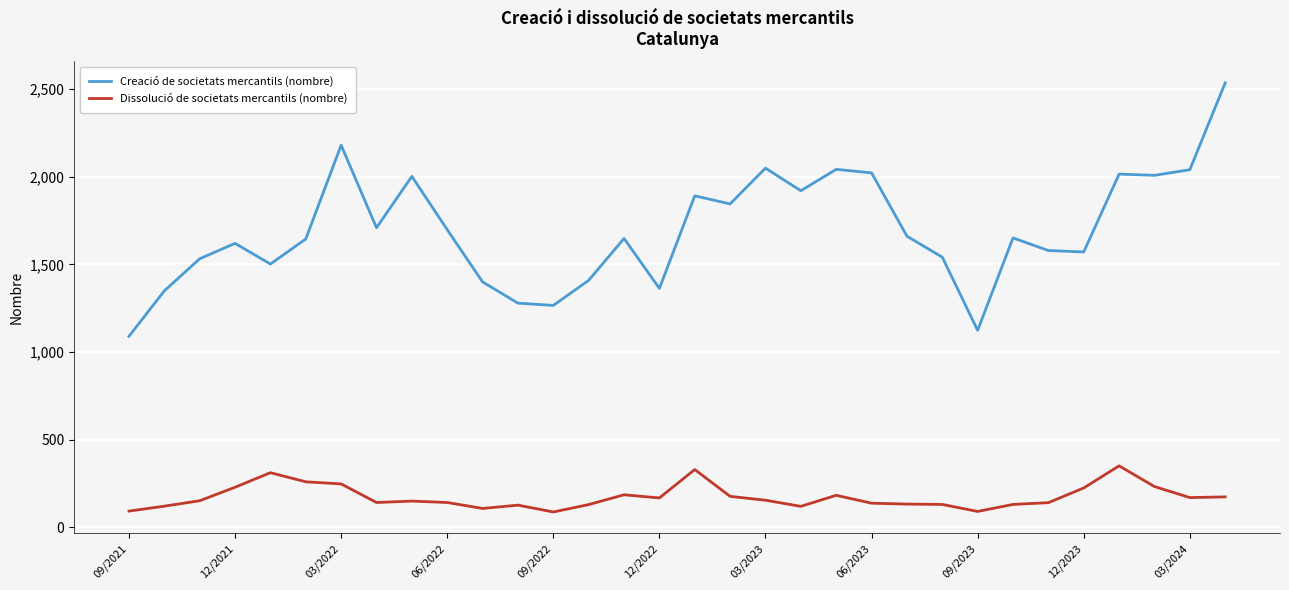

True or false: Creació de societats mercantils (nombre) and Dissolució de societats mercantils (nombre) cross at least once.

False